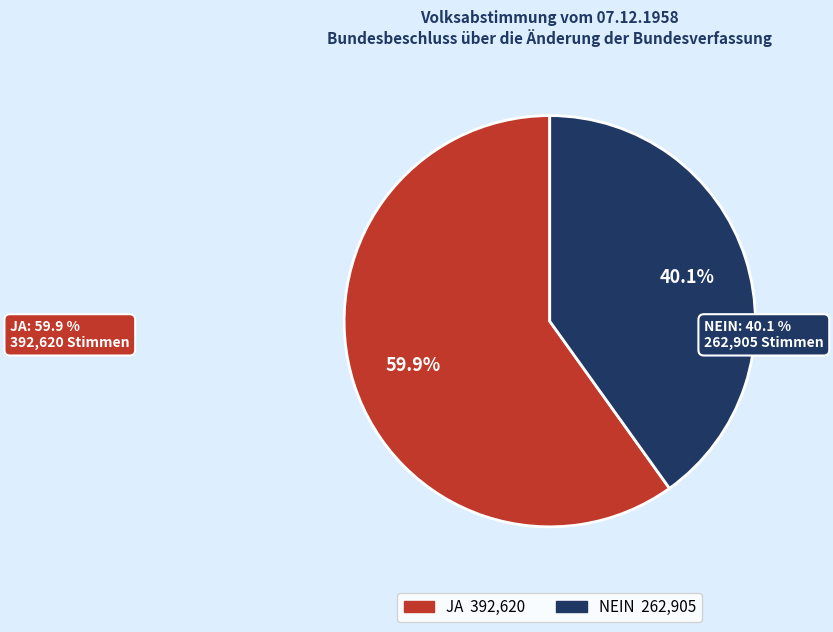

Which has a higher value, NEIN or JA?

JA